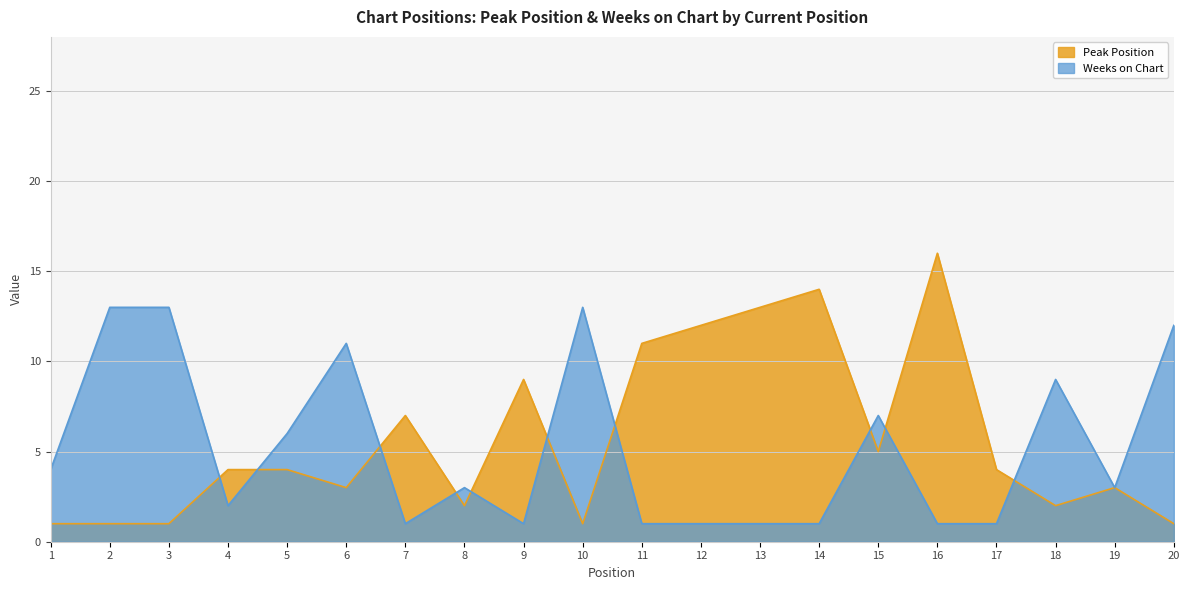

True or false: Peak Position has a value of 16 at 12.

False